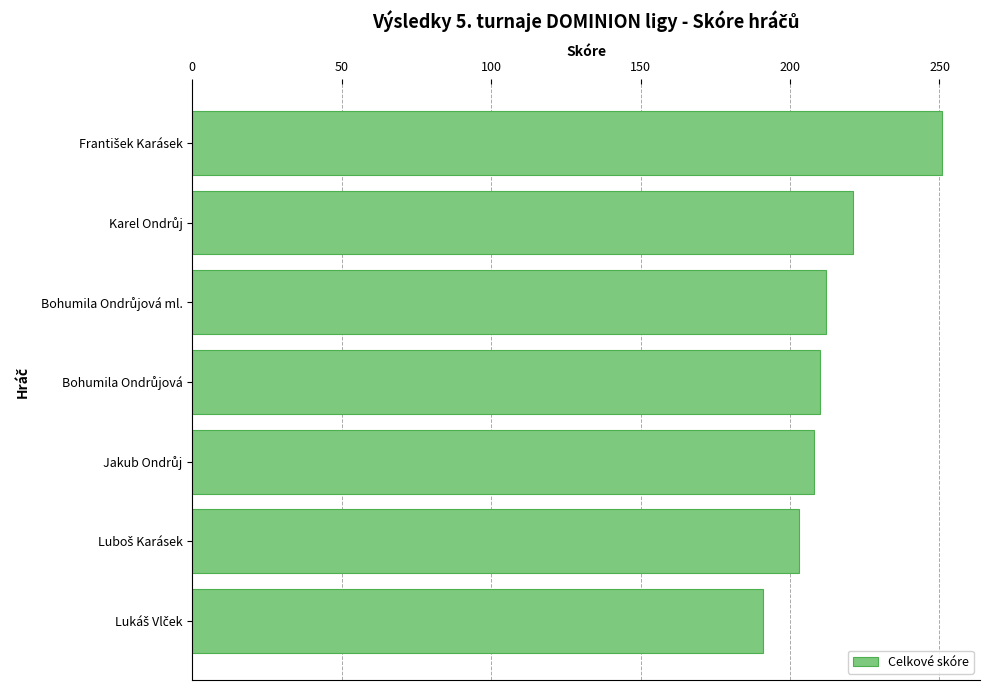

What is the average value?

214